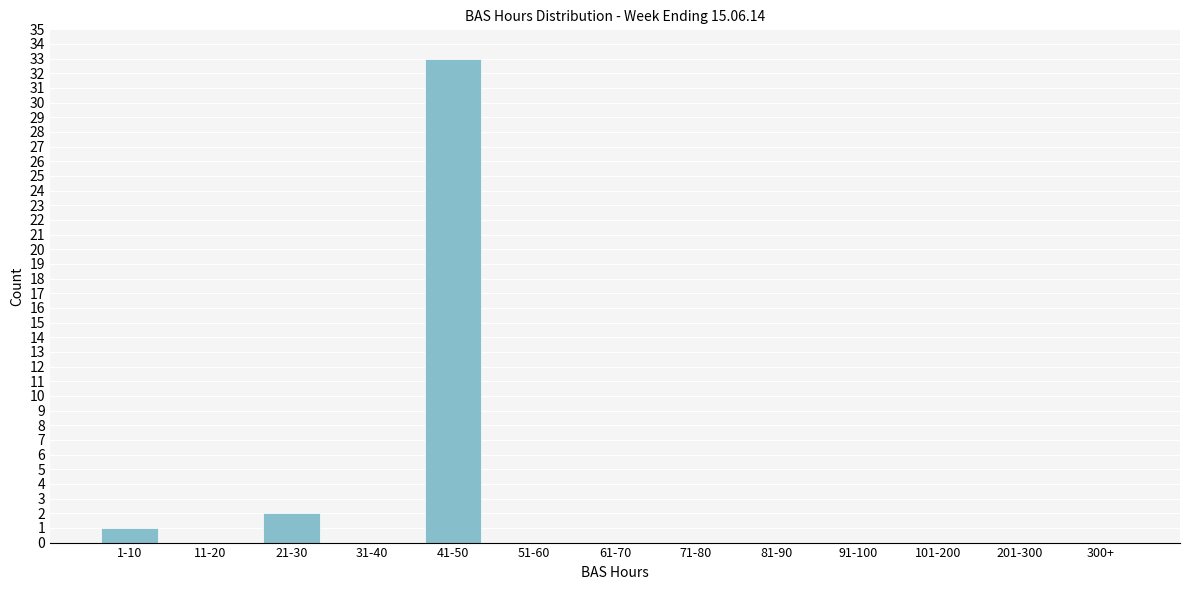

Reading left to right, extract all data points from this chart.

1-10=1	11-20=0	21-30=2	31-40=0	41-50=33	51-60=0	61-70=0	71-80=0	81-90=0	91-100=0	101-200=0	201-300=0	300+=0